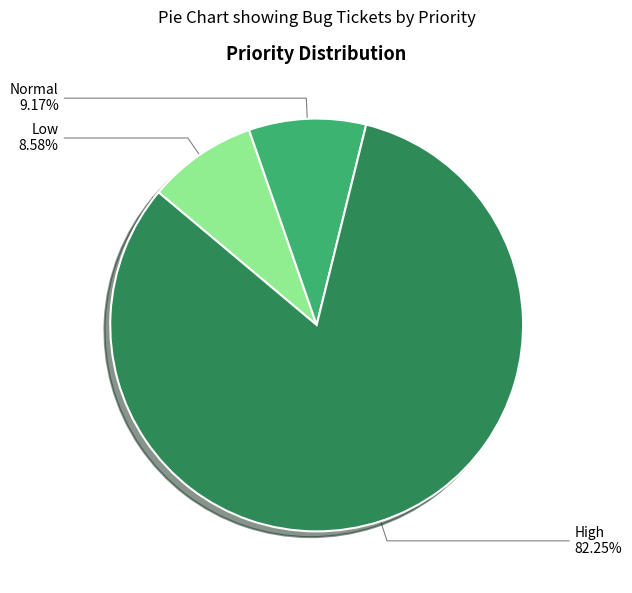

Is Normal the majority of the pie?

No